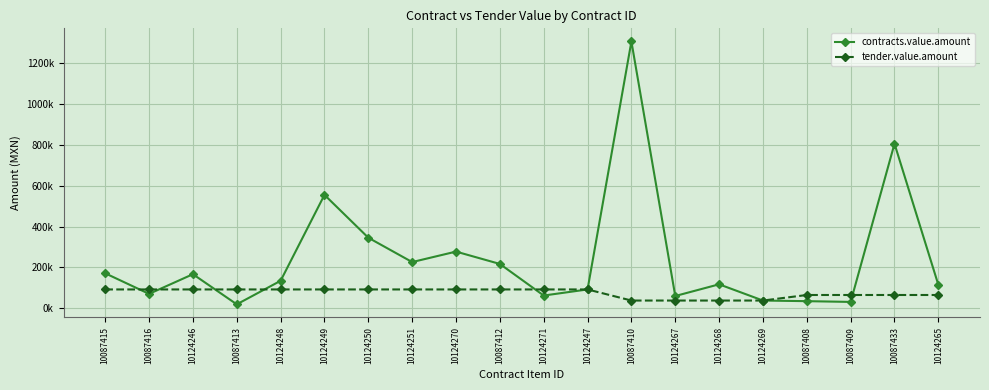

Is this an area chart (filled region under the line)?

No